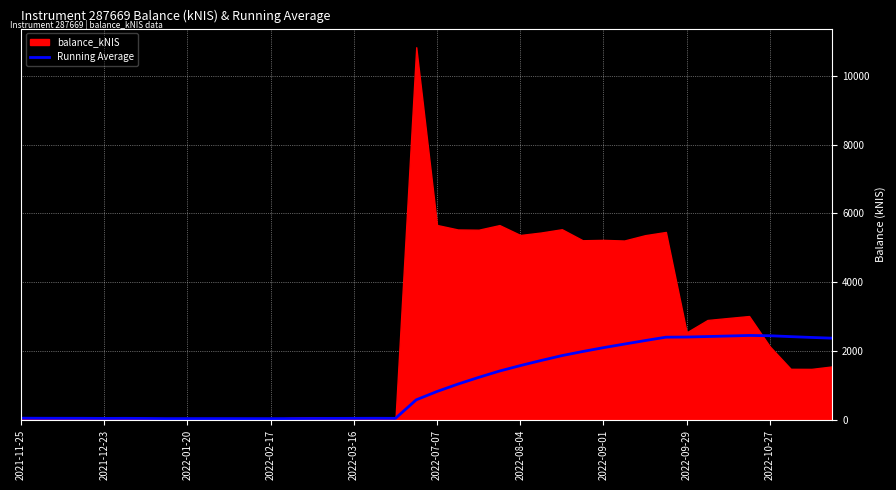

What is the change in value from 23 to 24?

+158.1